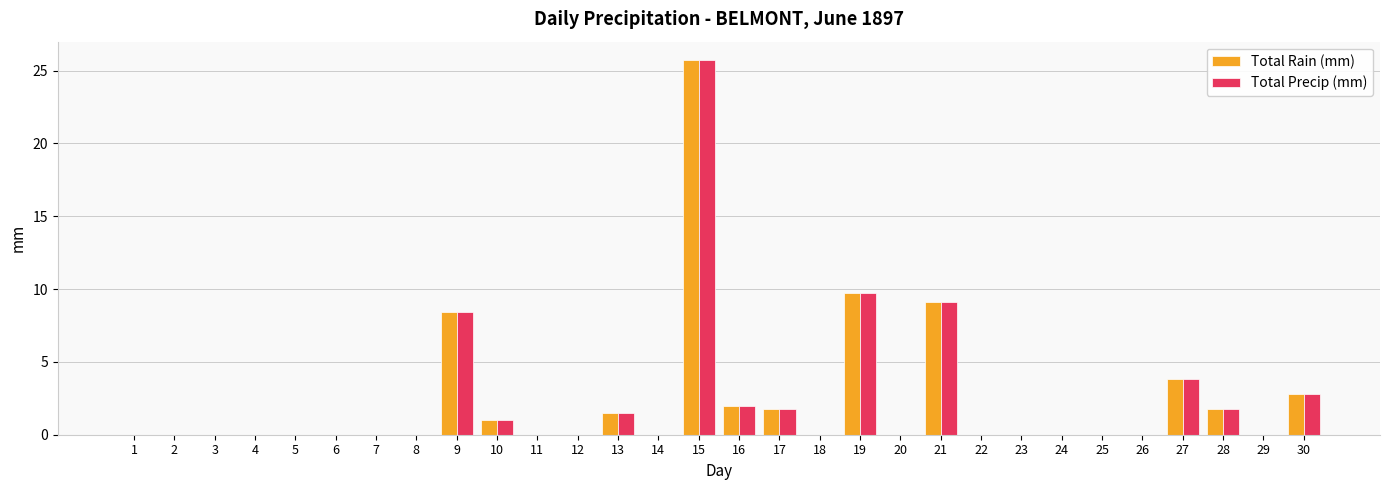

Reading right to left, extract all data points from this chart.

Total Rain (mm): 2.8	0.0	1.8	3.8	0.0	0.0	0.0	0.0	0.0	9.1	0.0	9.7	0.0	1.8	2.0	25.7	0.0	1.5	0.0	0.0	1.0	8.4	0.0	0.0	0.0	0.0	0.0	0.0	0.0	0.0
Total Precip (mm): 2.8	0.0	1.8	3.8	0.0	0.0	0.0	0.0	0.0	9.1	0.0	9.7	0.0	1.8	2.0	25.7	0.0	1.5	0.0	0.0	1.0	8.4	0.0	0.0	0.0	0.0	0.0	0.0	0.0	0.0